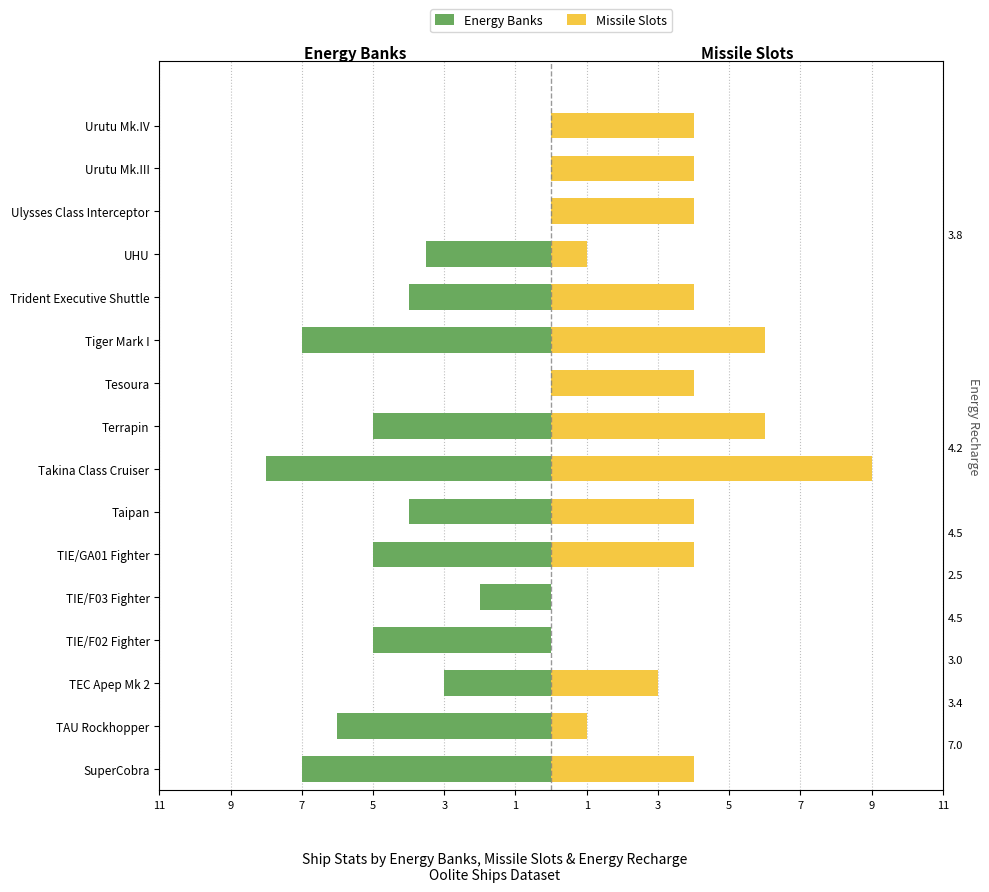

Is it true that Missile Slots equals 2.5 at TIE/GA01 Fighter?

False